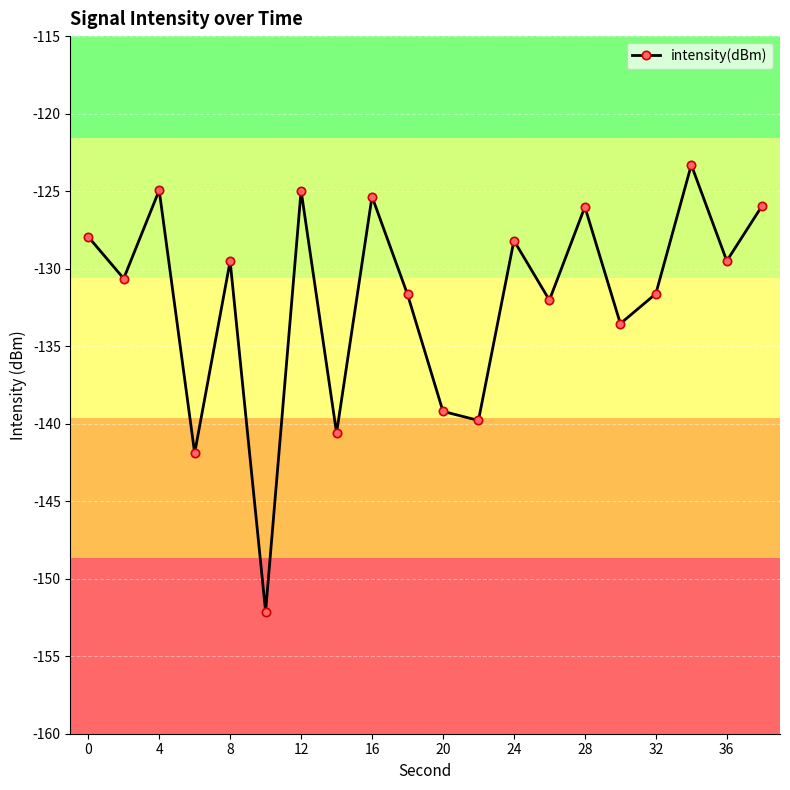

What is the sum of all values?

-2638.8